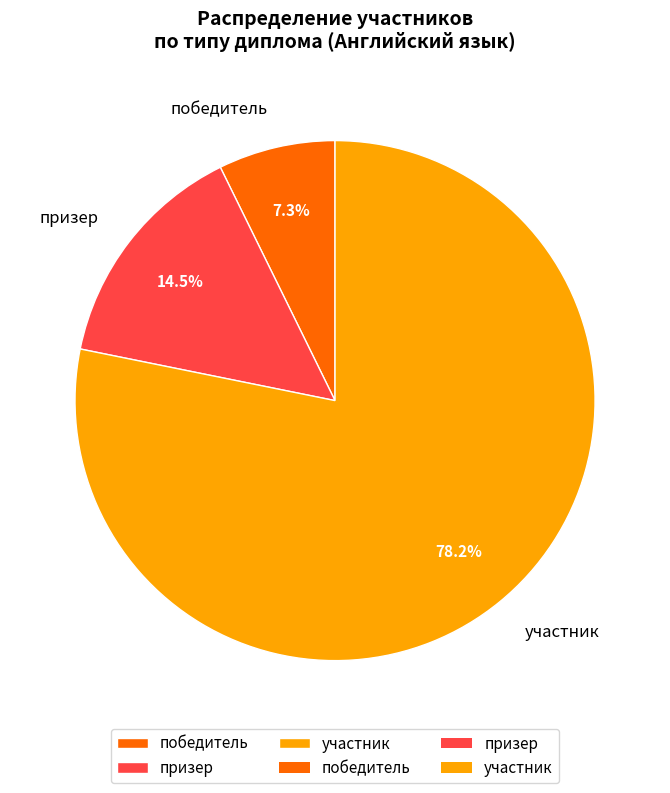

Which has a higher value, победитель or призер?

призер